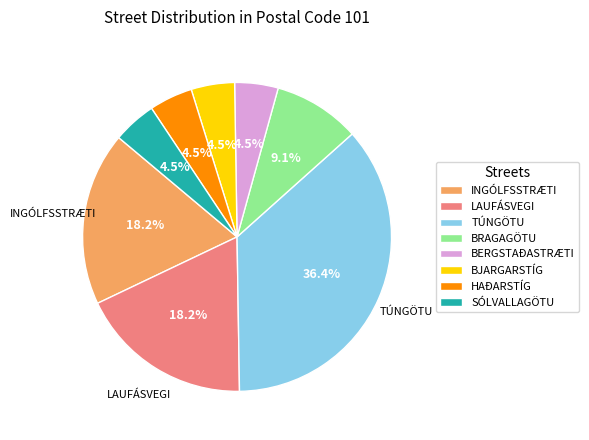

Between BJARGARSTÍG and INGÓLFSSTRÆTI, which is larger?

INGÓLFSSTRÆTI